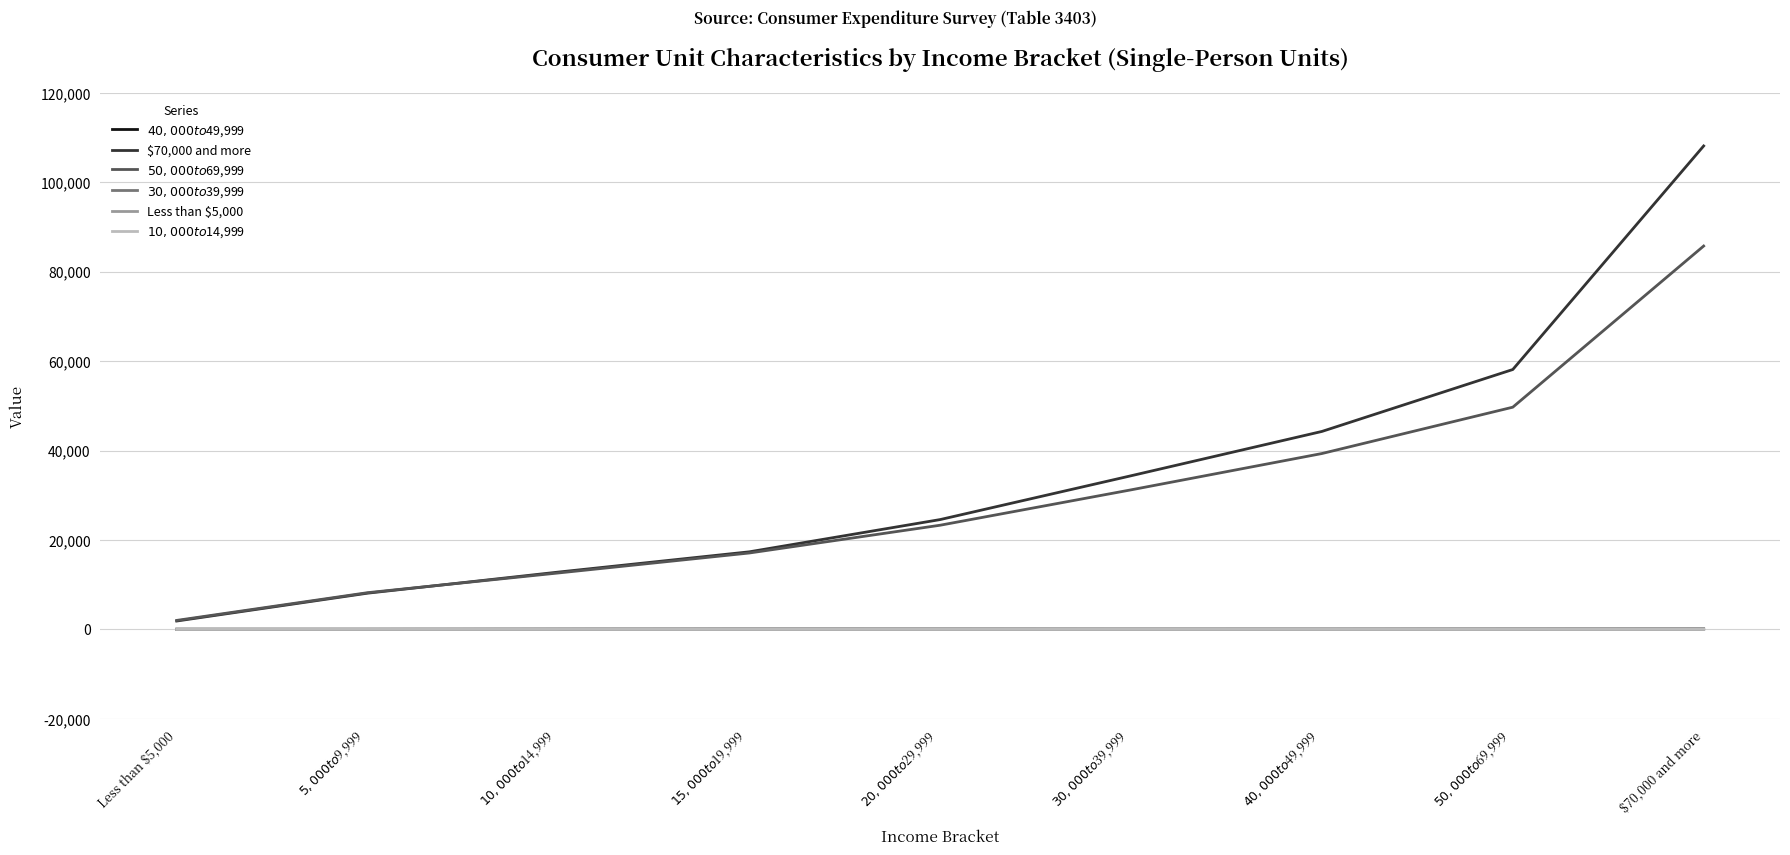

Which series has the largest total across all categories?

$70,000 and more